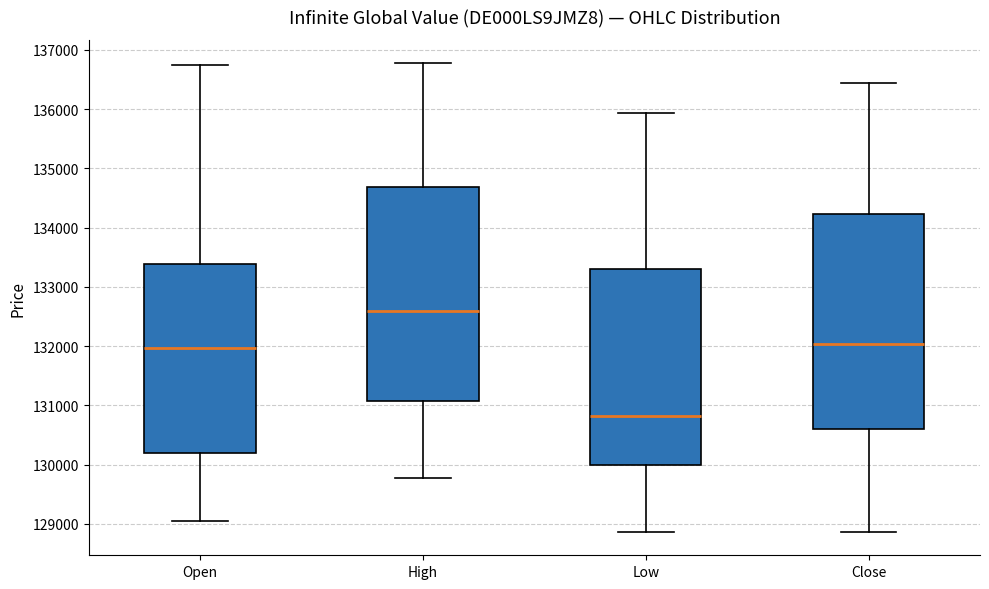

Reading left to right, transcribe this box plot: for each box, give where its median line is, the range the box spans, and where its two whiskers end, as read against the y-axis. The values are not printed on the chart, so give them approximately, as read against the axis.

Open: median 132000, box 130200 to 133400, whiskers 129000 to 136800
High: median 132600, box 131100 to 134700, whiskers 129800 to 136800
Low: median 130800, box 130000 to 133300, whiskers 128900 to 135900
Close: median 132000, box 130600 to 134200, whiskers 128900 to 136400